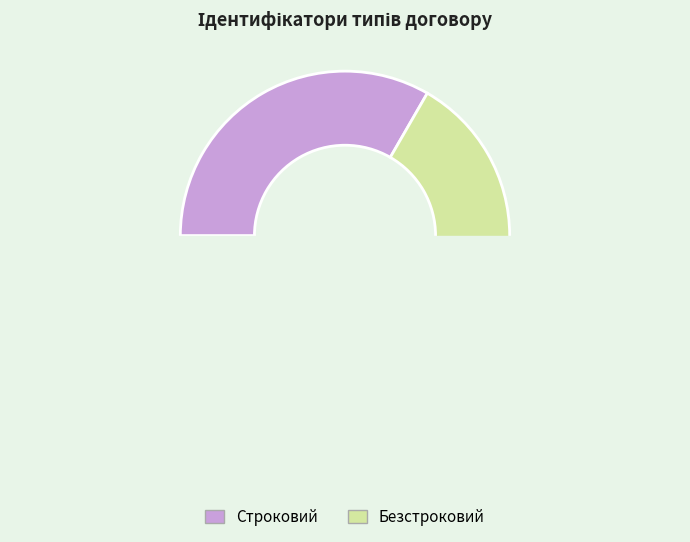

To the nearest percent, what is the difference between the Безстроковий and Строковий slice percentages?

33%